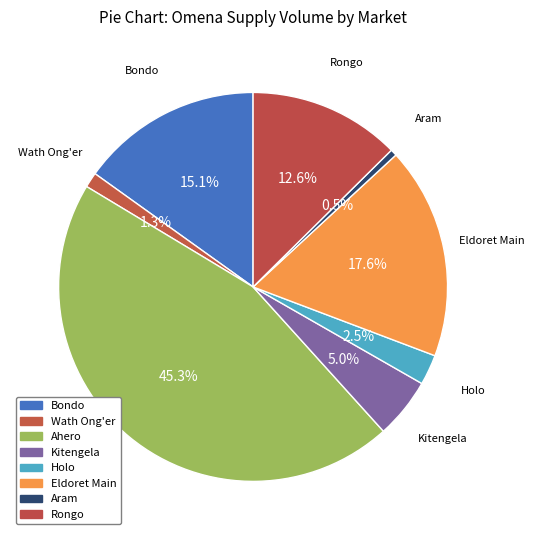

Does any single category account for the majority?

No